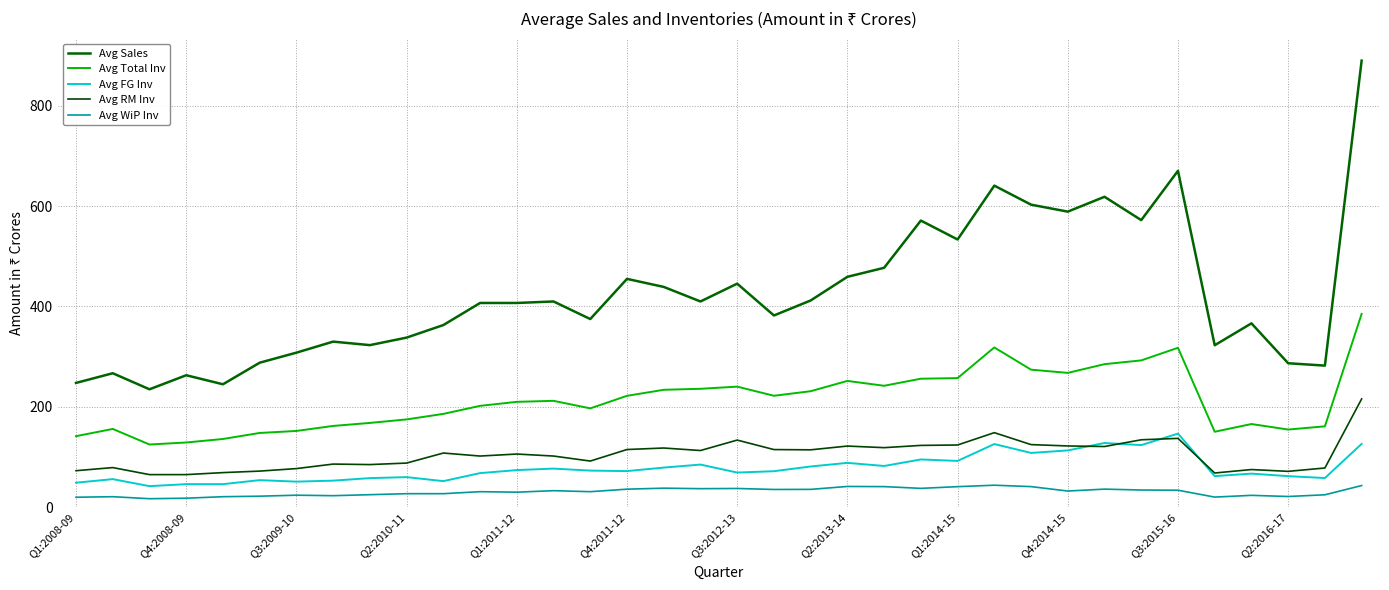

True or false: Avg RM Inv and Avg Sales cross at least once.

False